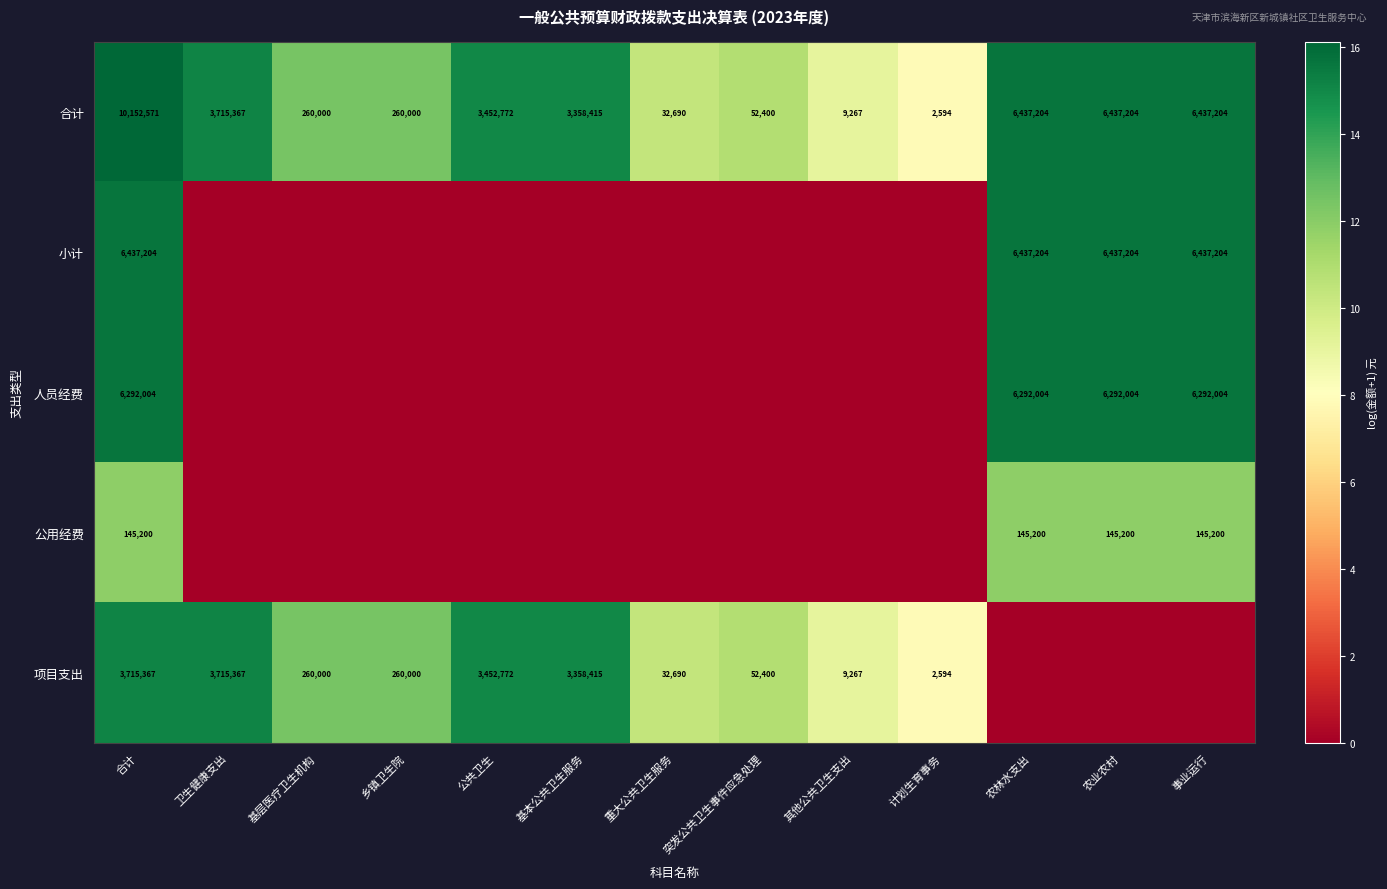

Where does the 合计 series first go above 3358415?

合计